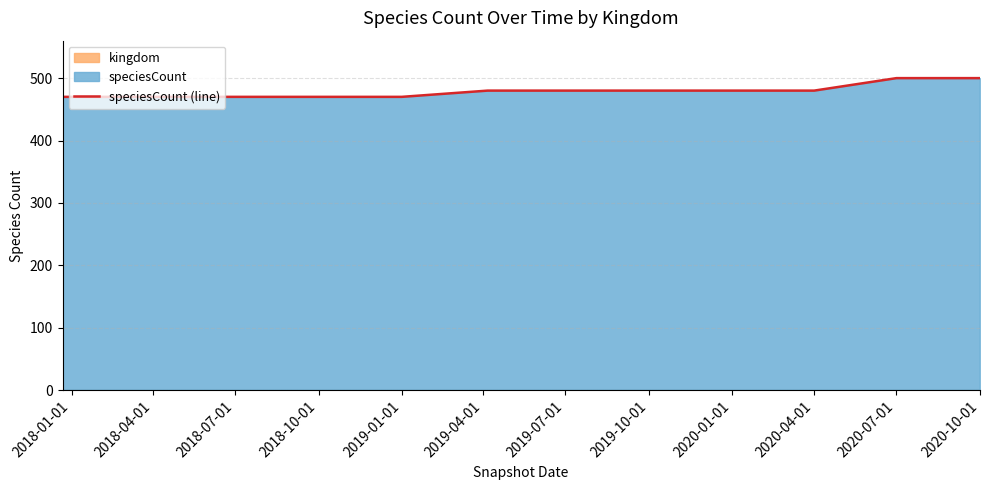

What is the maximum value for speciesCount (line)?

500